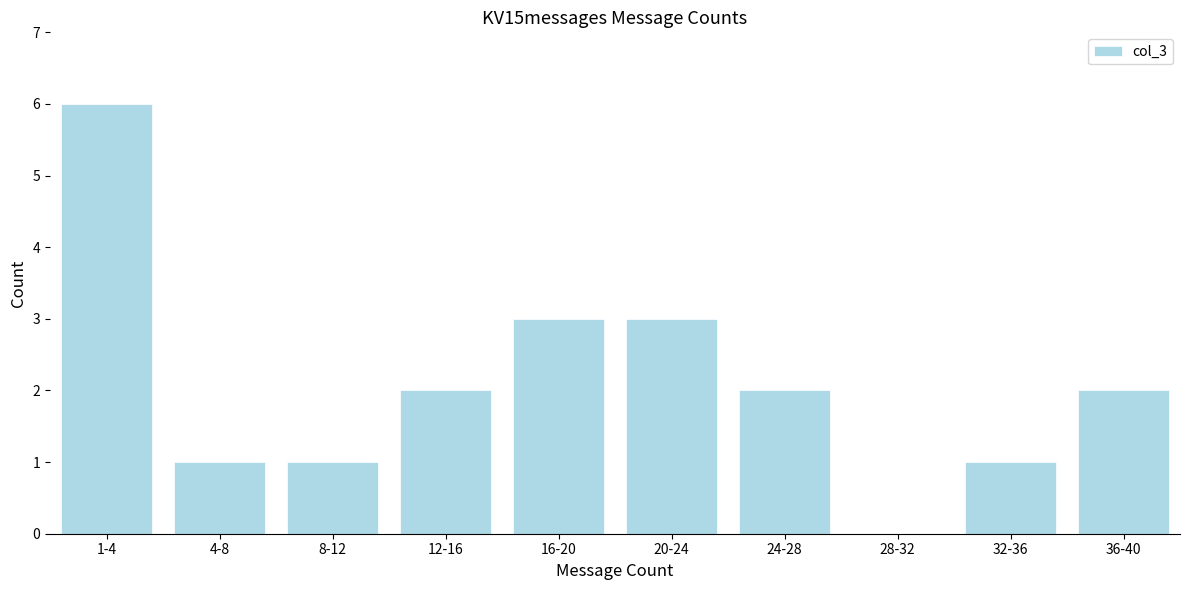

Reading left to right, what are all the values shown in this chart?

1-4=6	4-8=1	8-12=1	12-16=2	16-20=3	20-24=3	24-28=2	28-32=0	32-36=1	36-40=2